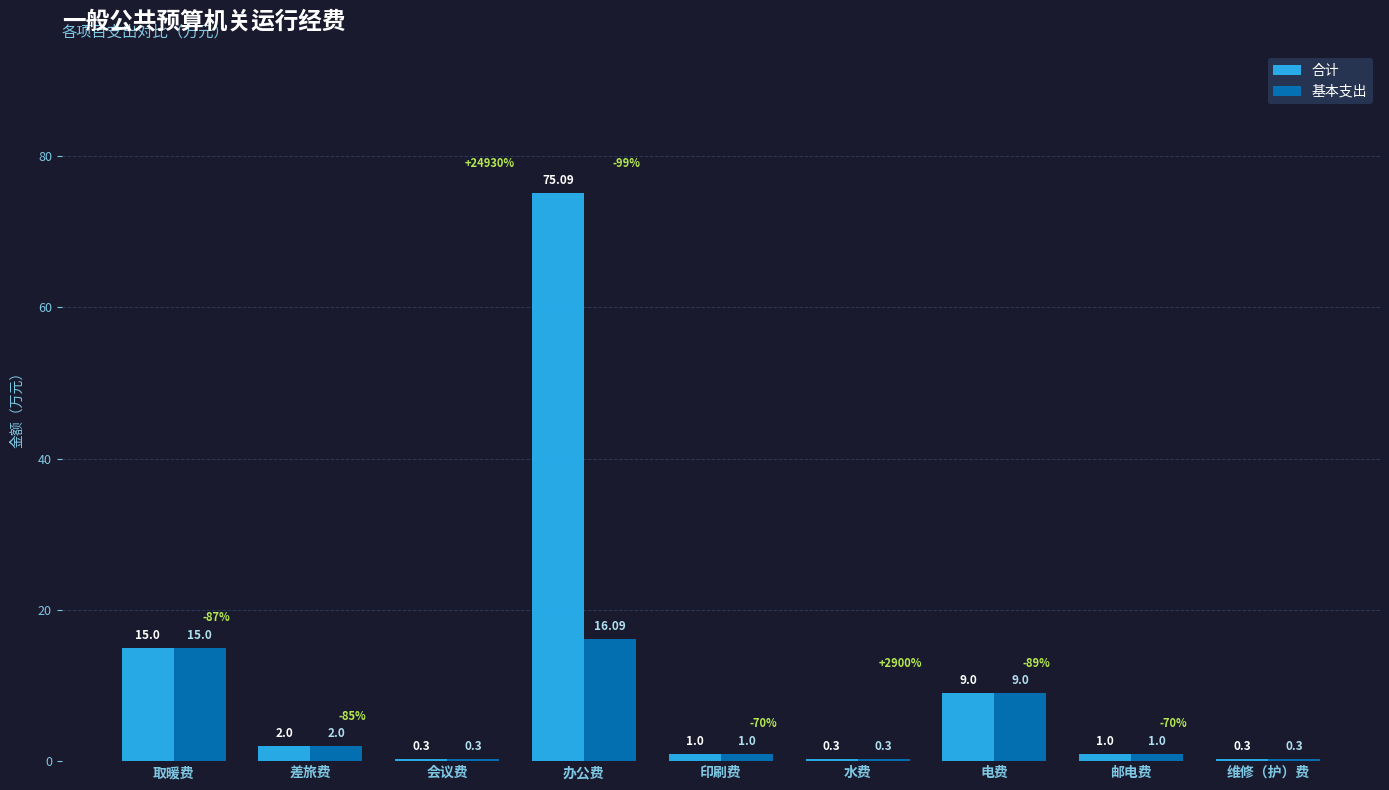

The value of 基本支出 at 会议费 is 0.3. True or false?

True